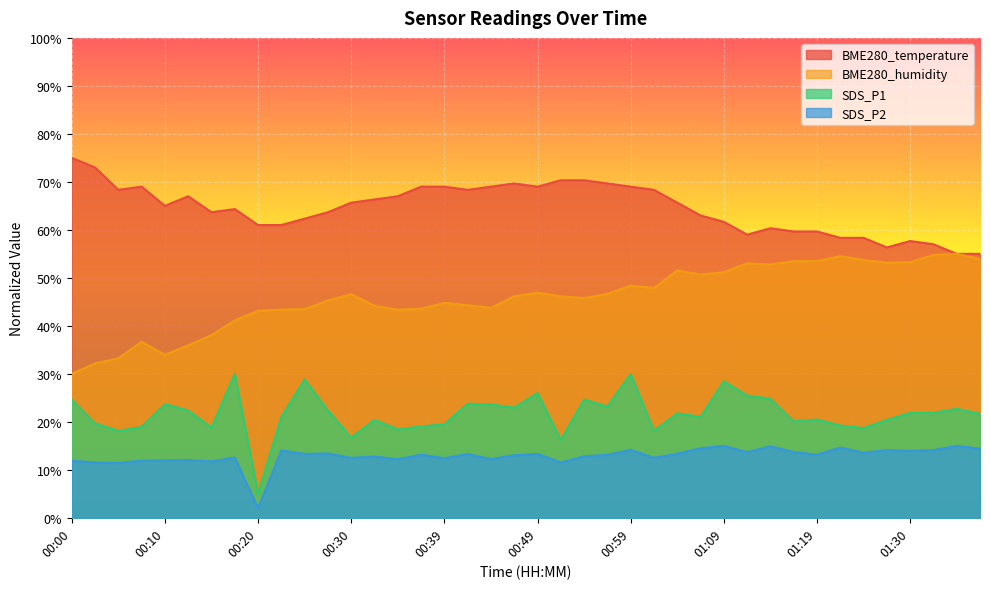

How many lines are shown in the chart?

4